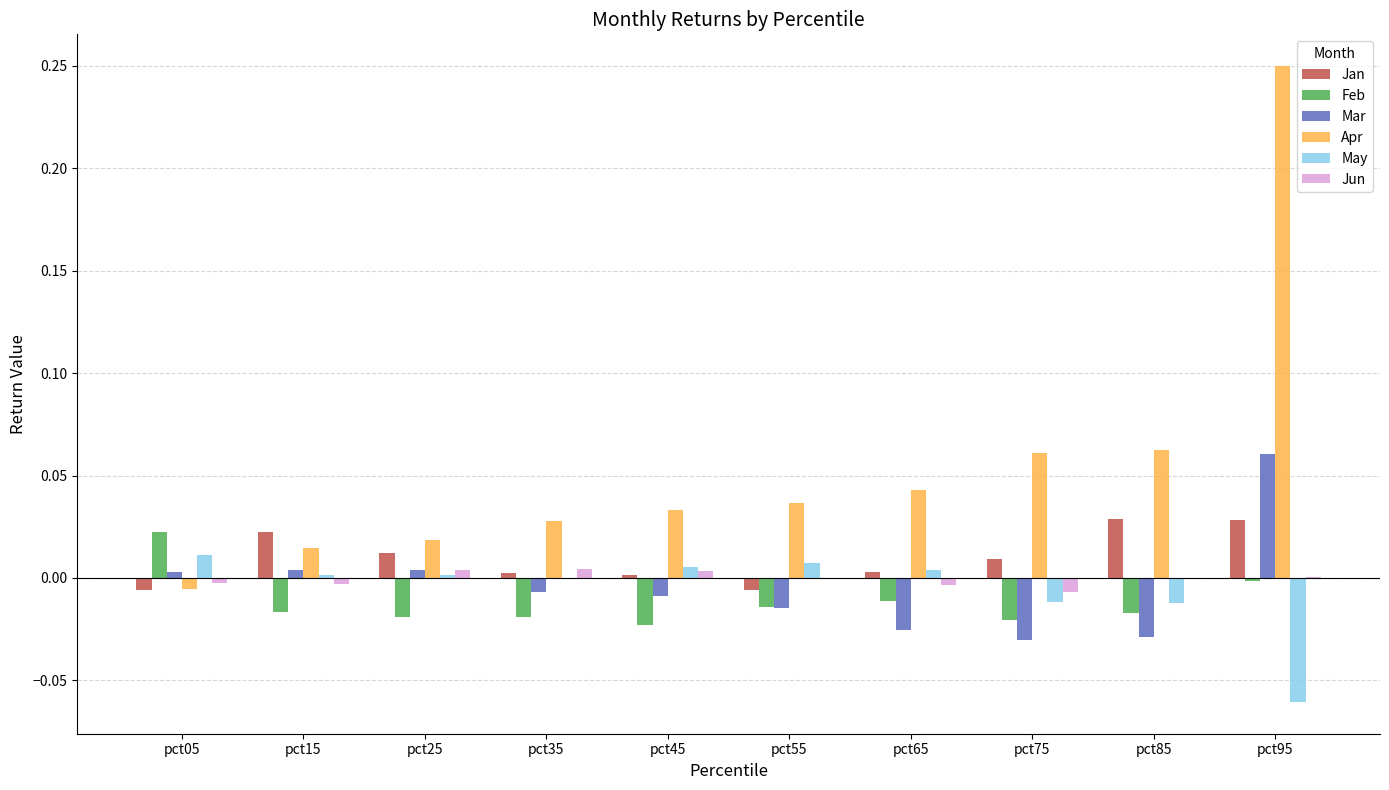

How many values in the Feb series exceed 0?

1